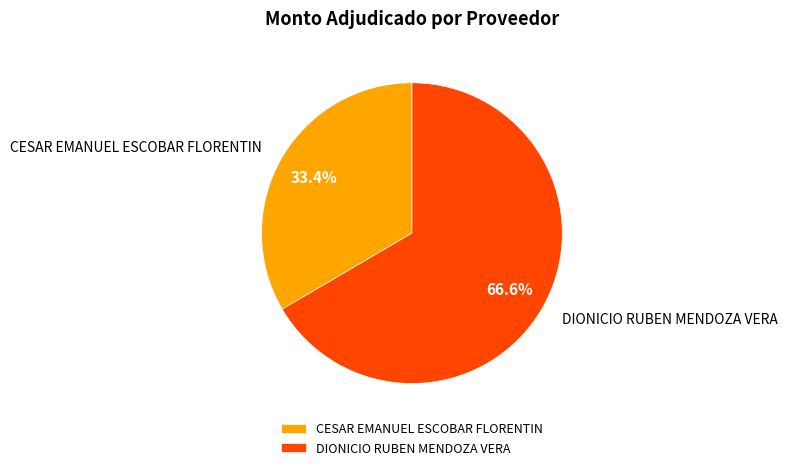

Rank the categories by value from lowest to highest.

CESAR EMANUEL ESCOBAR FLORENTIN, DIONICIO RUBEN MENDOZA VERA